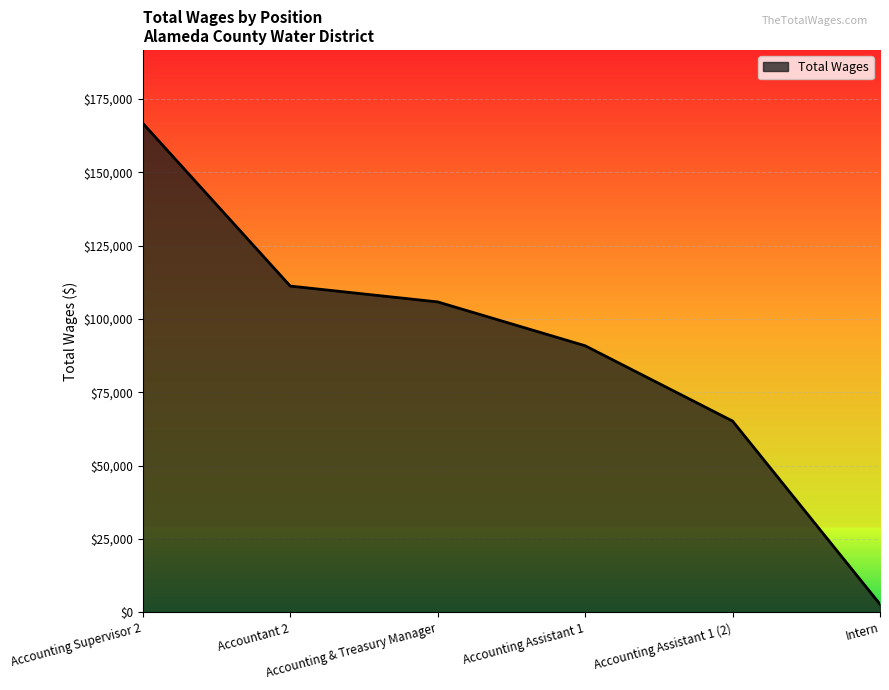

What is the difference between the values at Accounting Assistant 1 (2) and Accounting & Treasury Manager?

40606